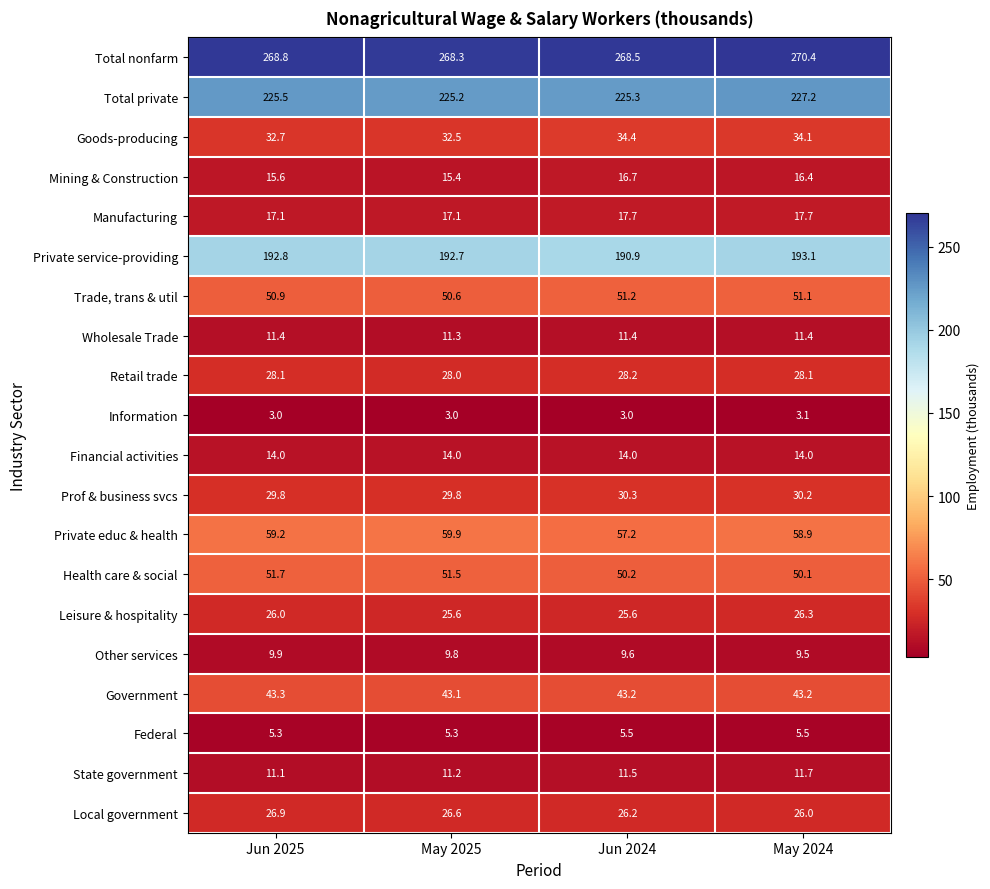

At how many categories does at least one series exceed 115?

4